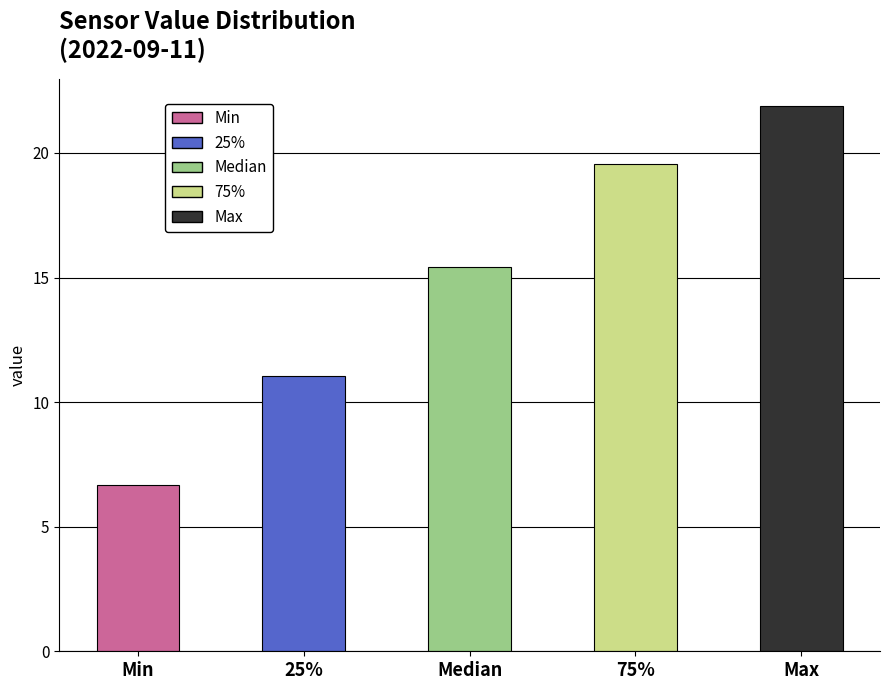

Reading left to right, list all the values displayed in this chart.

6.7	11.0	15.4	19.5	21.9